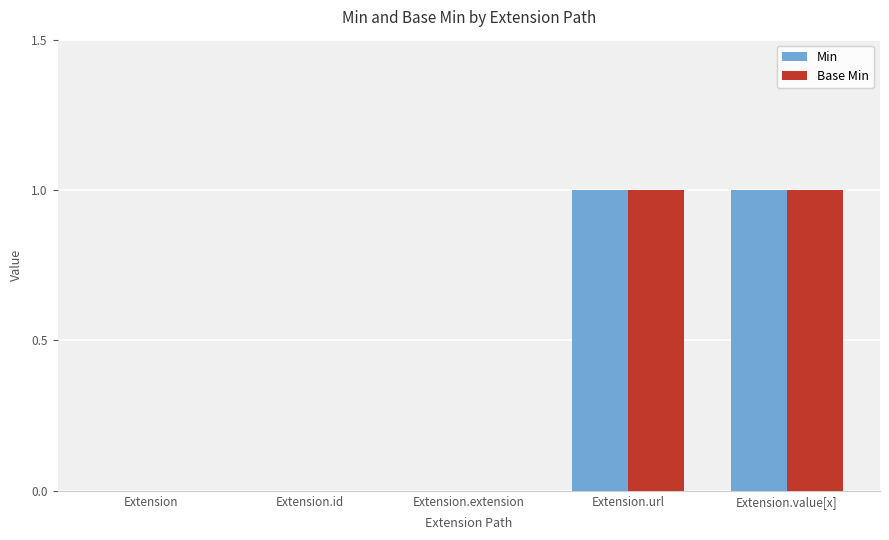

Is the value of Base Min at Extension.extension greater than the value of Min at Extension.url?

No